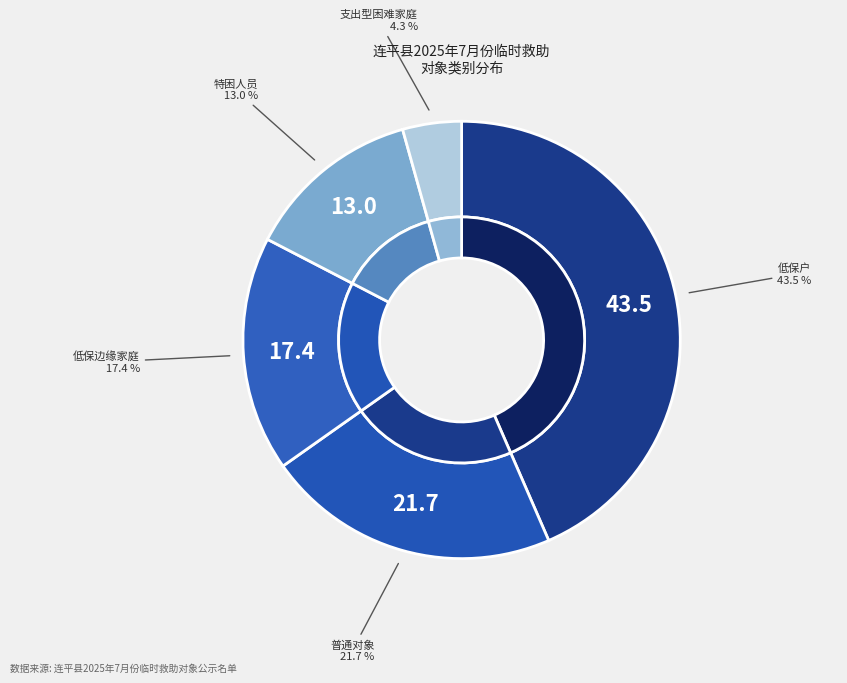

To the nearest percent, what is the difference between the largest and smallest slice percentages?

39%